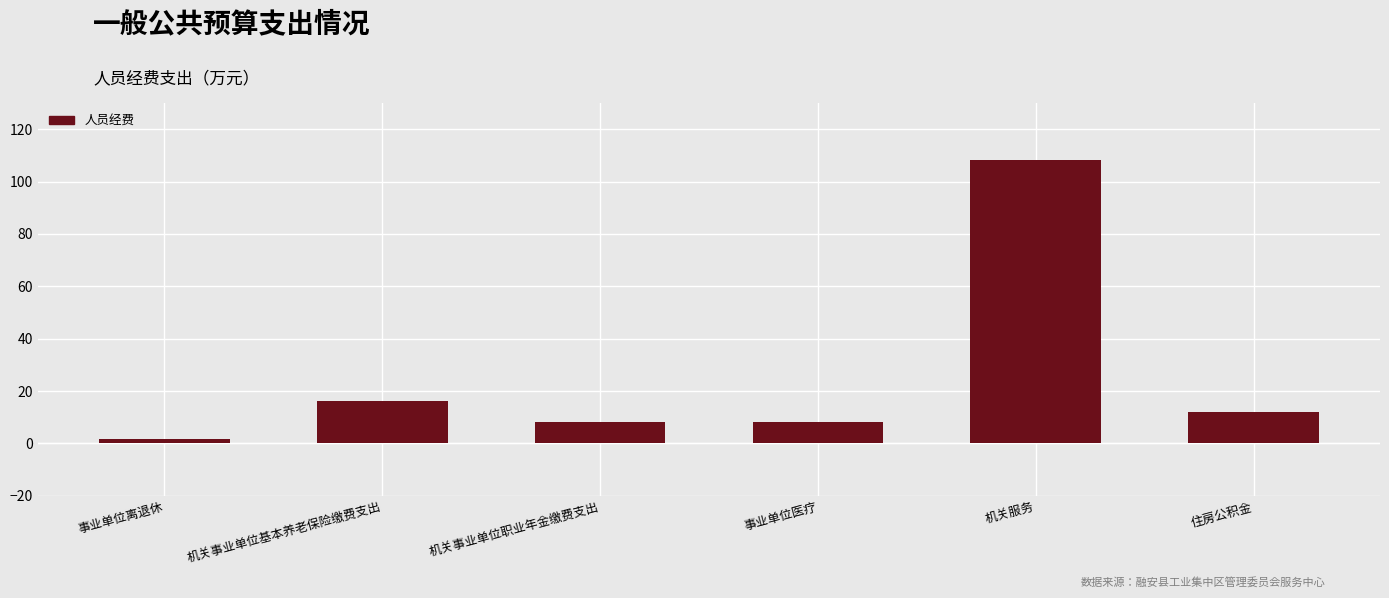

What is the difference between the maximum and minimum values?

106.4